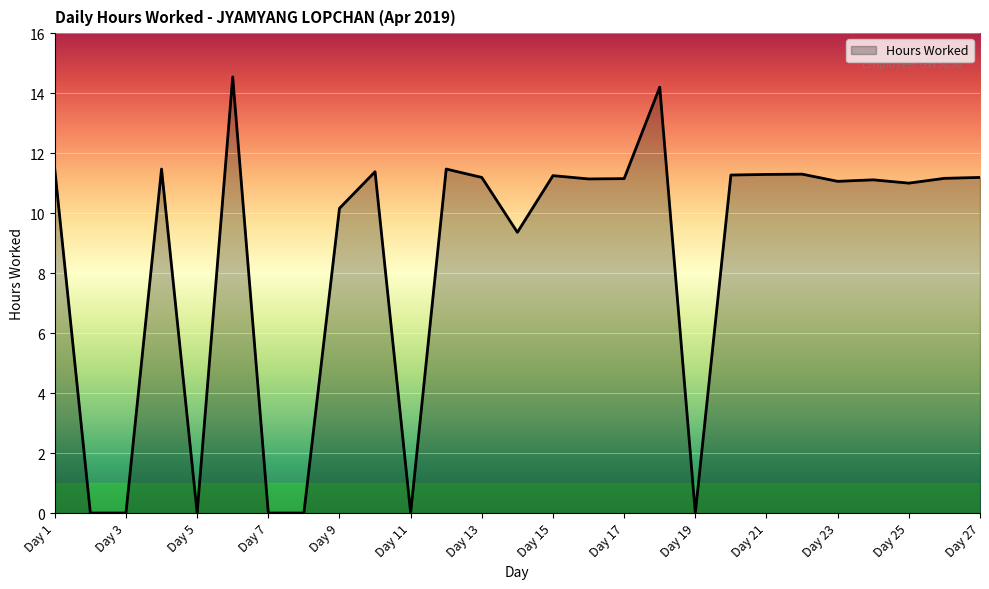

What is the difference between the maximum and minimum values?

14.5